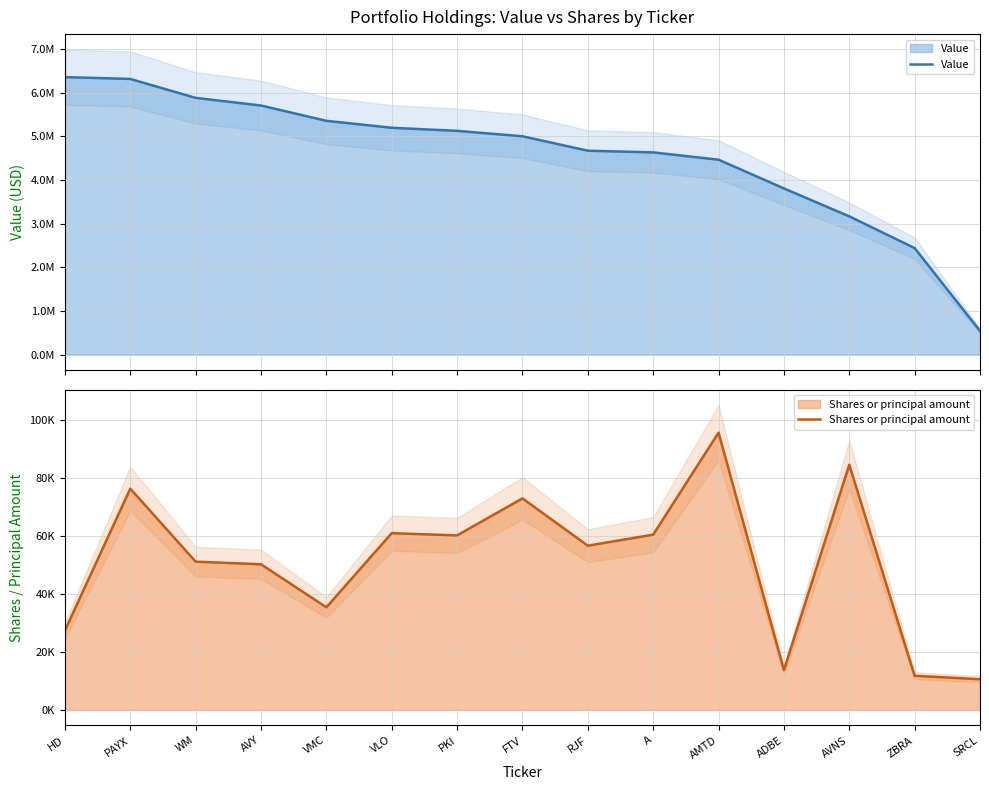

Between HD and VMC, which series saw the biggest shift?

Value